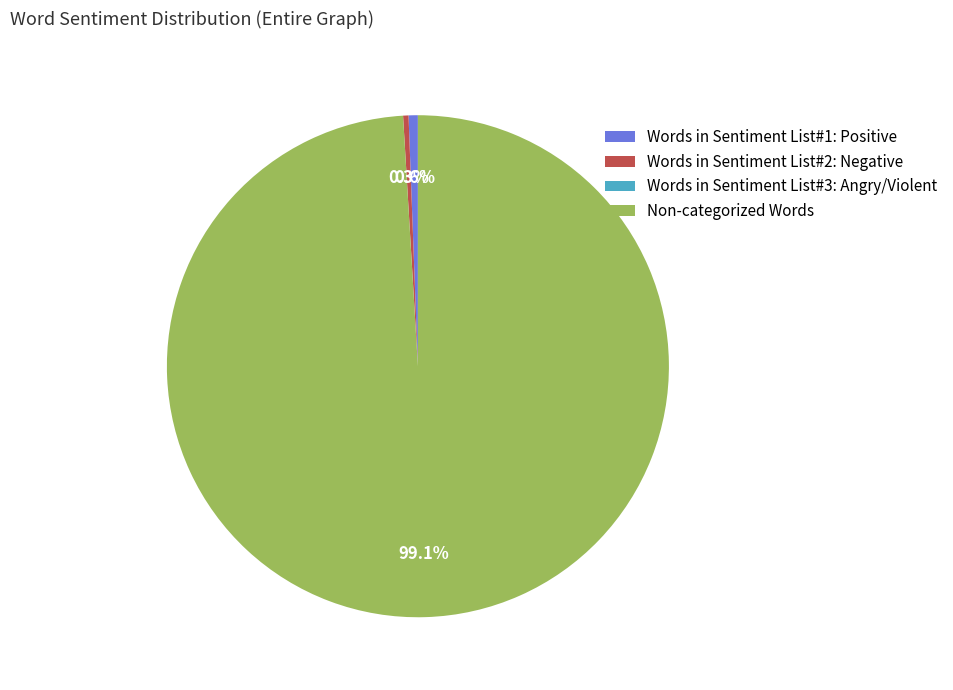

Is there any slice that represents more than half of the pie?

Yes